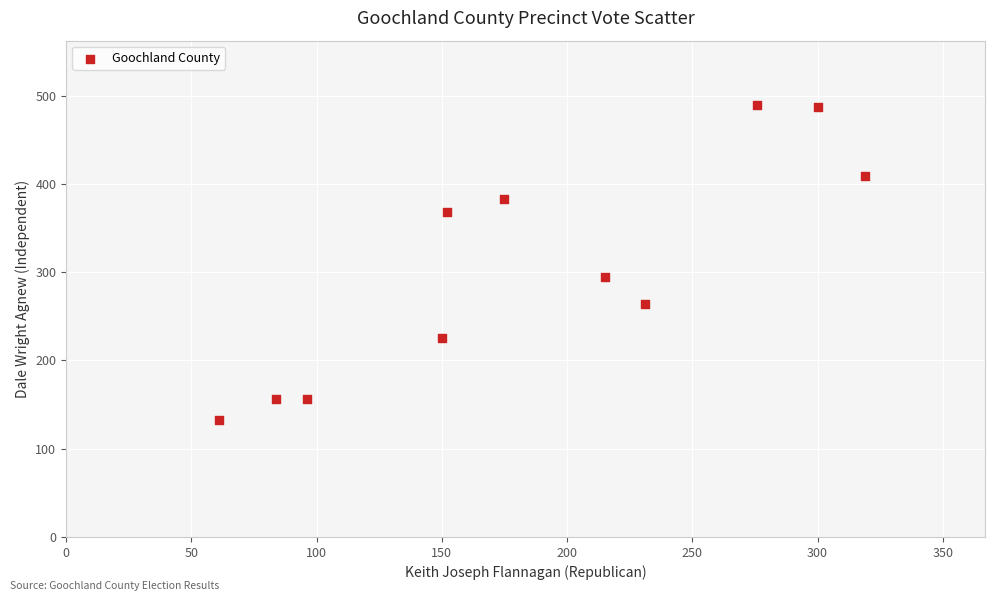

What is the range of Y values (max minus min)?

357